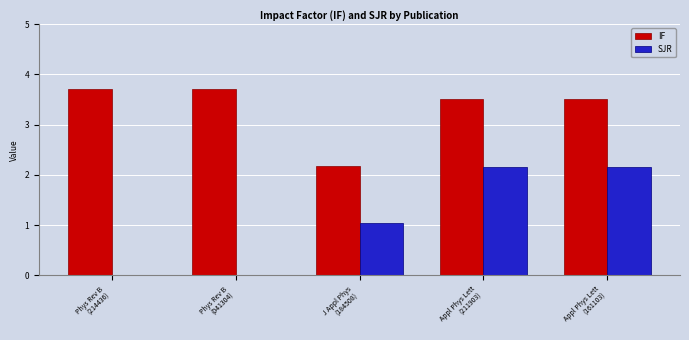

Which series has the largest total across all categories?

IF